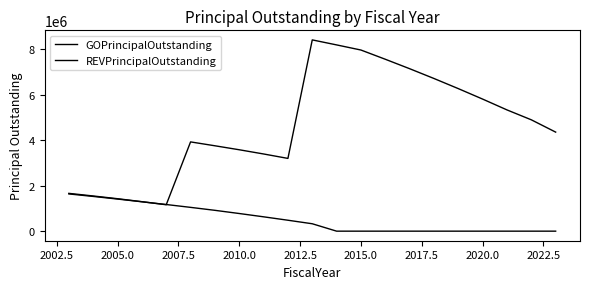

Is this an area chart (filled region under the line)?

No